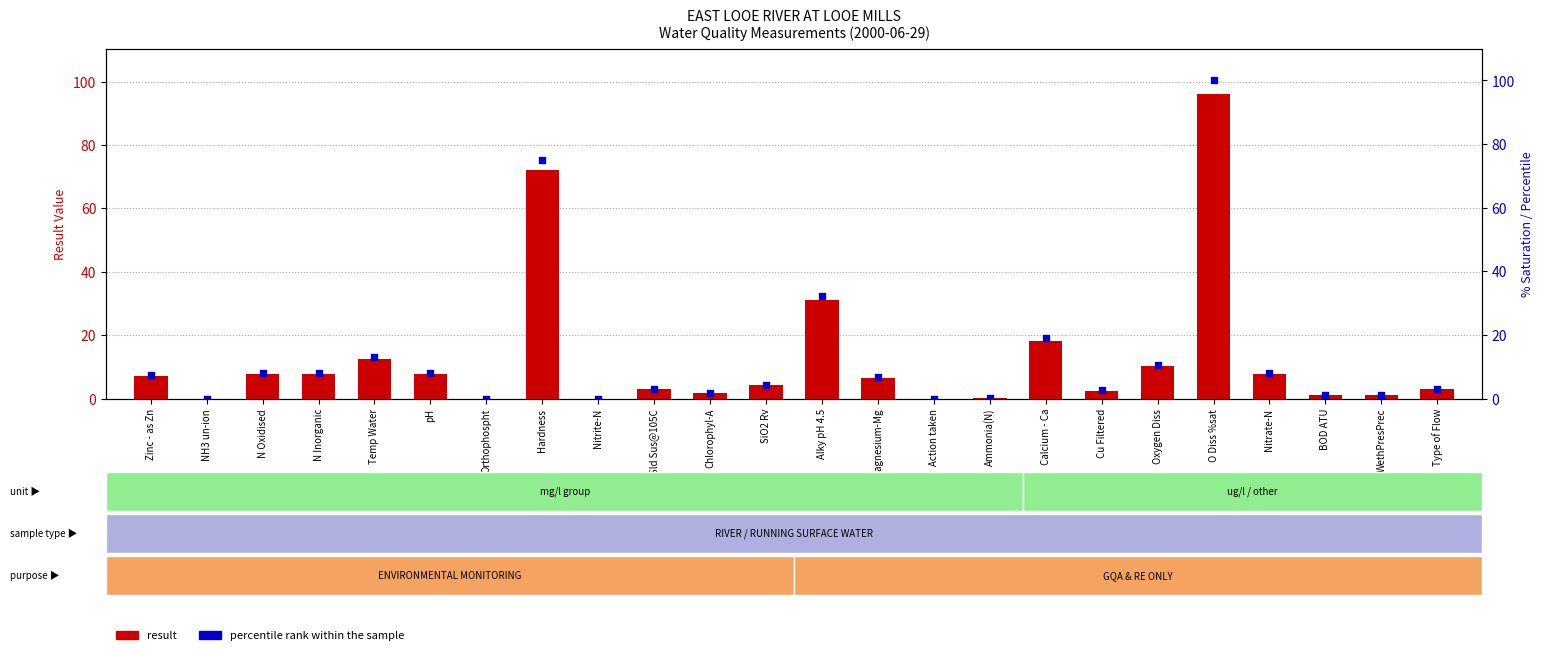

Is the value of percentile rank within the sample at N Inorganic greater than the value of result at Alky pH 4.5?

No